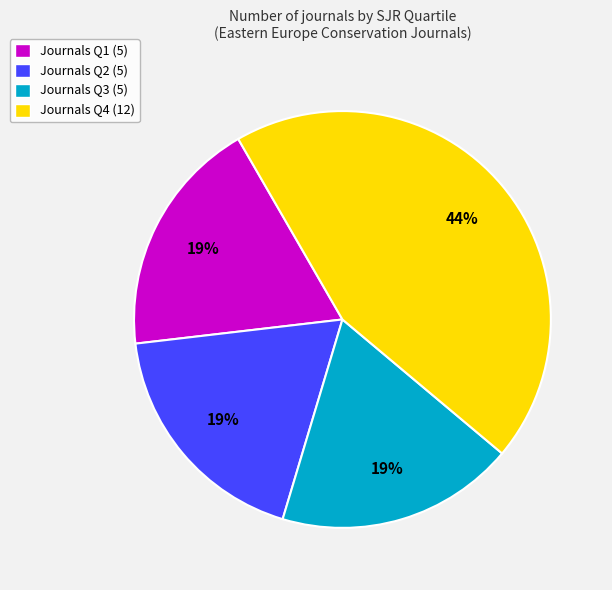

To the nearest percent, what is the average slice percentage?

25%